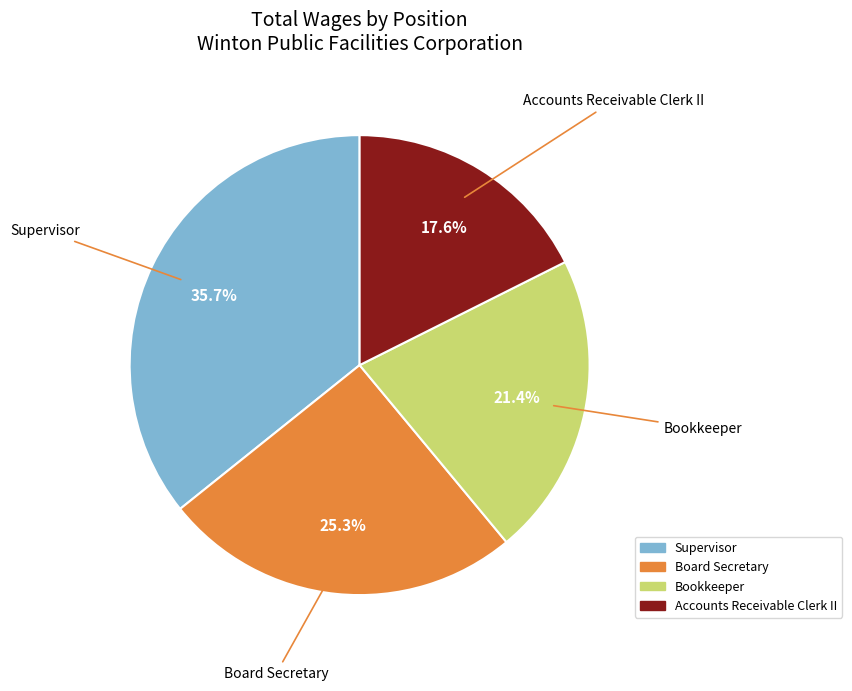

What percentage is NOT represented by Bookkeeper?

78.6%